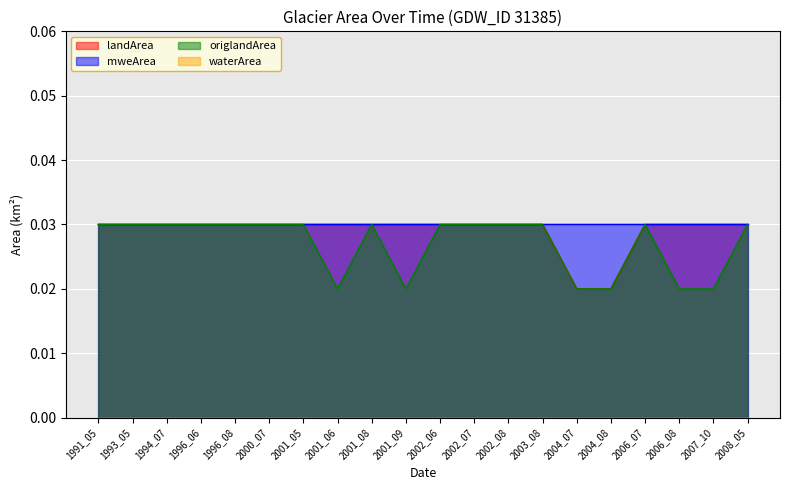

Which series has the widest spread of values?

landArea